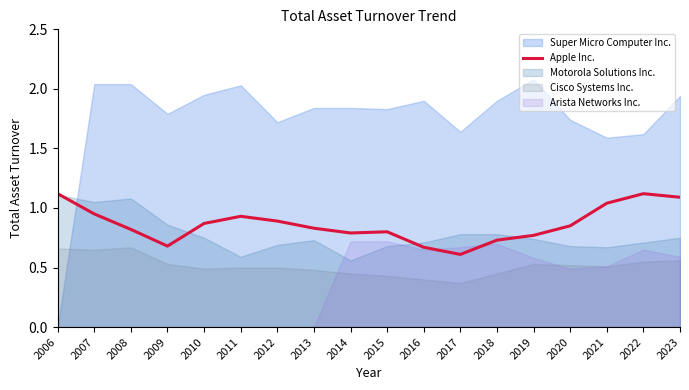

What is the highest value of the Apple Inc. series?

1.1